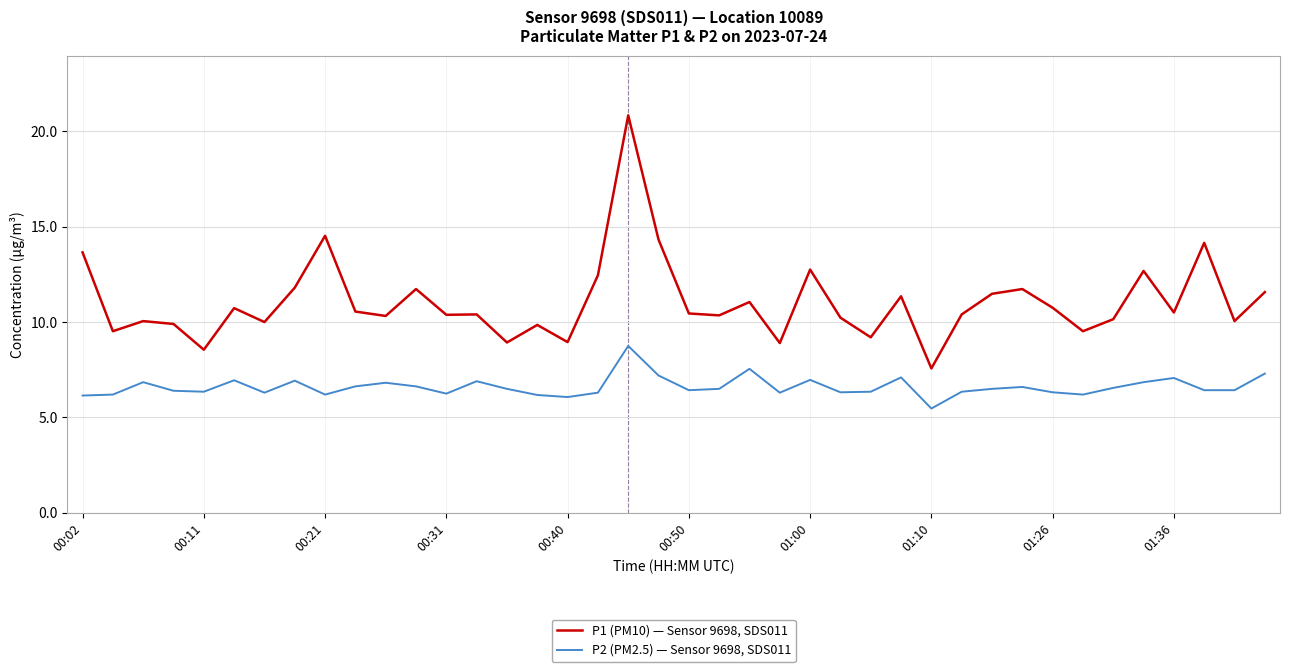

What is the maximum value for P2 (PM2.5) — Sensor 9698, SDS011?

8.8